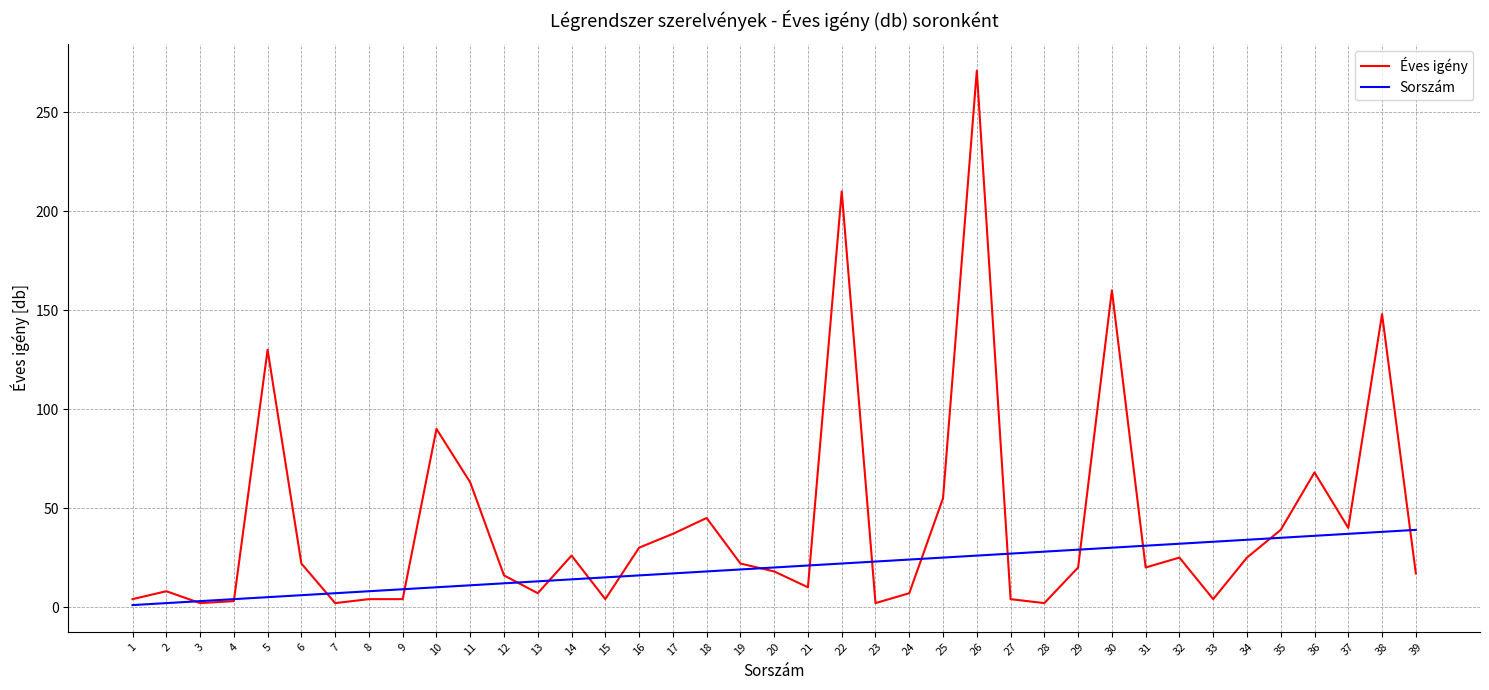

What is the greatest value displayed?

271